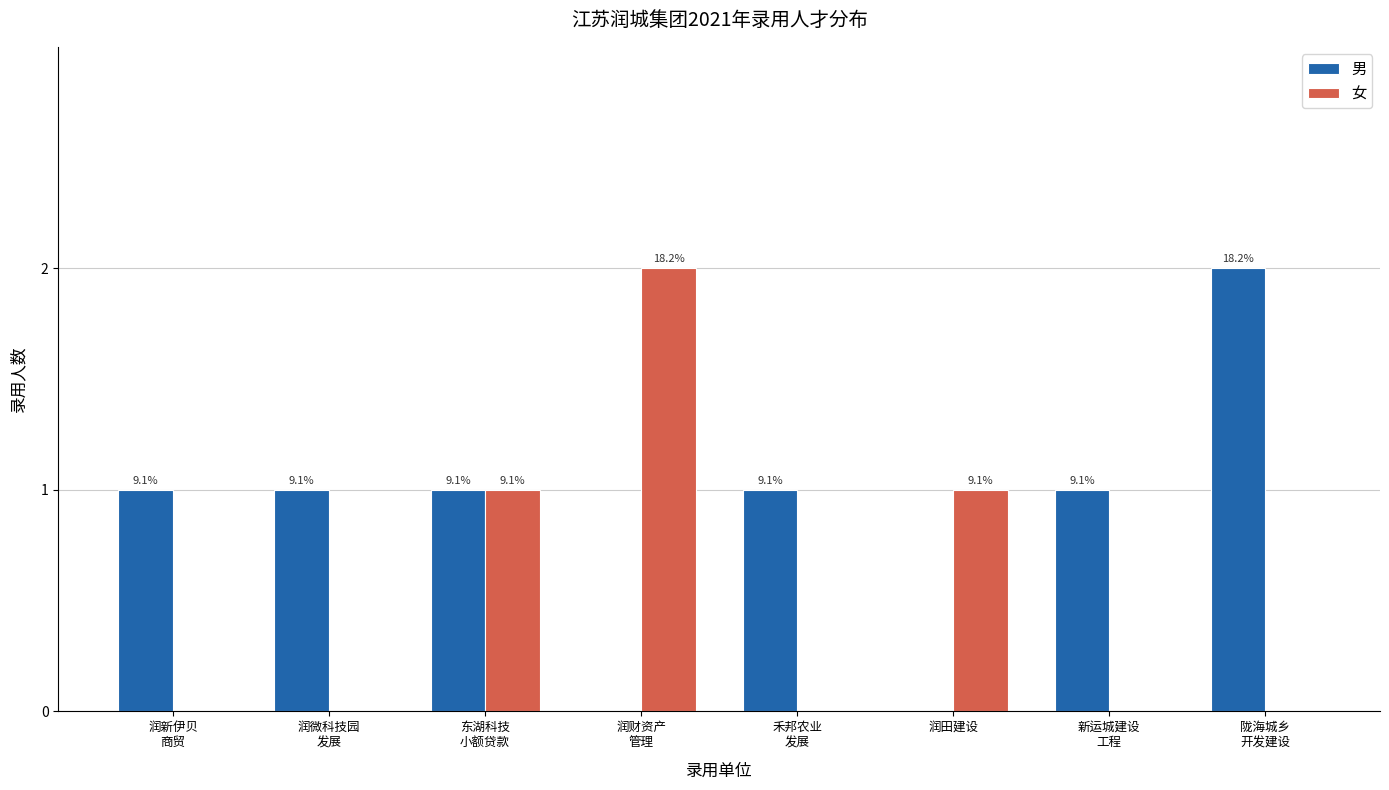

Between 润财资产
管理 and 润田建设, which series saw the biggest shift?

女